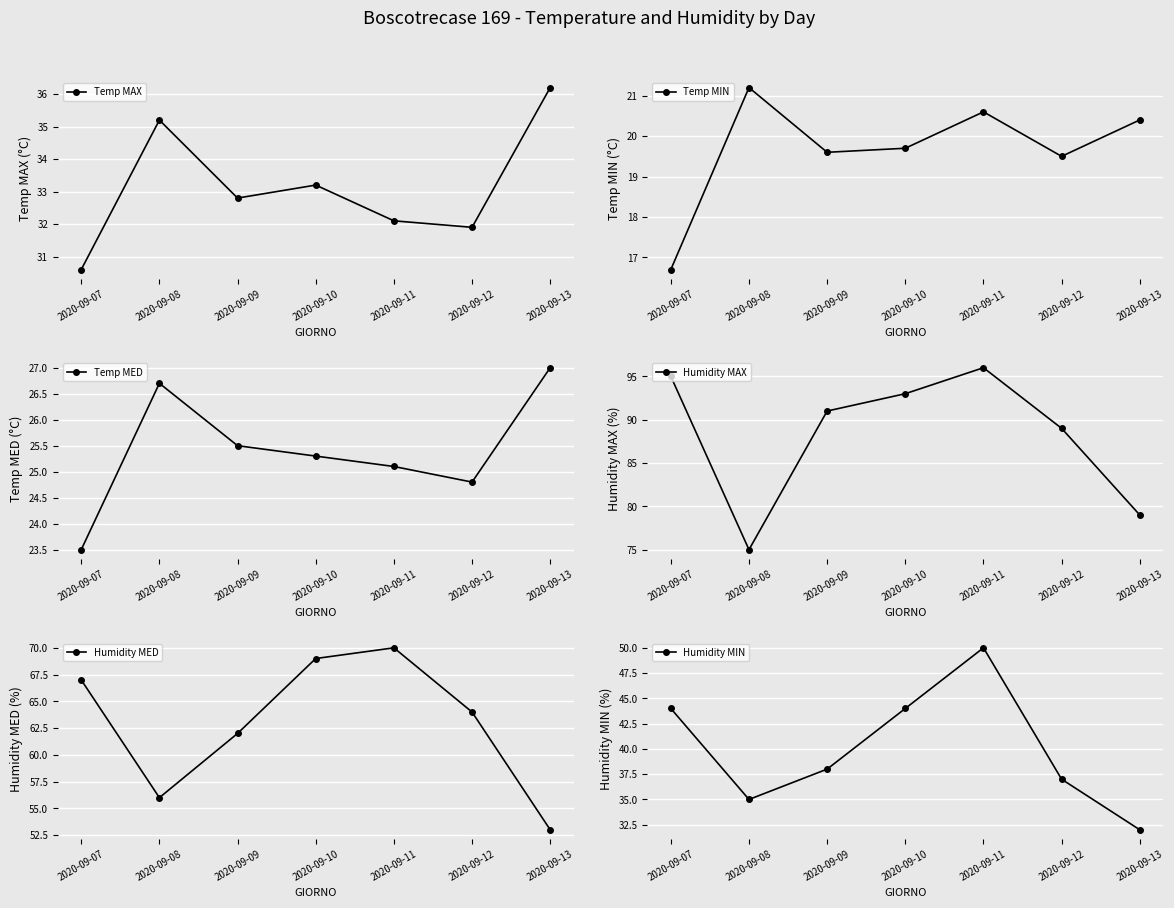

Reading left to right, transcribe all the data shown in this chart.

Temp MAX: 30.6	35.2	32.8	33.2	32.1	31.9	36.2
Temp MIN: 16.7	21.2	19.6	19.7	20.6	19.5	20.4
Temp MED: 23.5	26.7	25.5	25.3	25.1	24.8	27.0
Humidity MAX: 95.0	75.0	91.0	93.0	96.0	89.0	79.0
Humidity MED: 67.0	56.0	62.0	69.0	70.0	64.0	53.0
Humidity MIN: 44.0	35.0	38.0	44.0	50.0	37.0	32.0